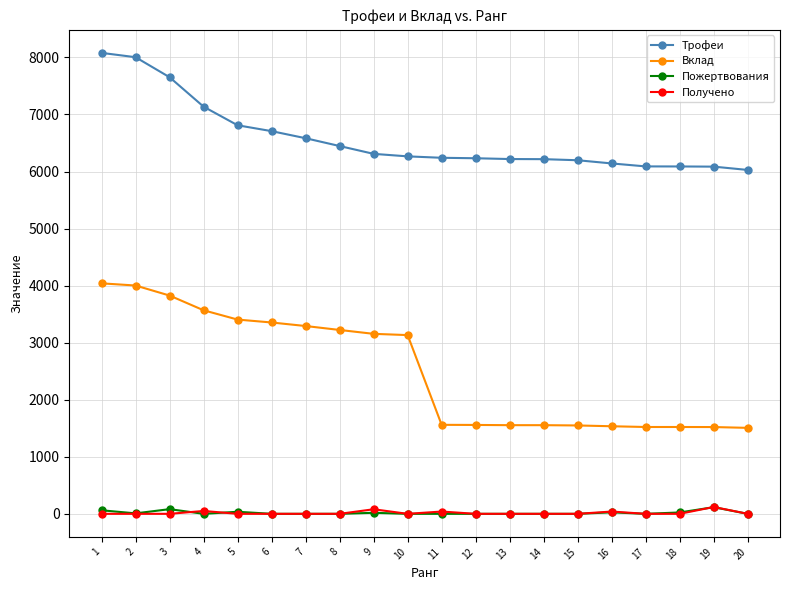

How many lines are shown in the chart?

4